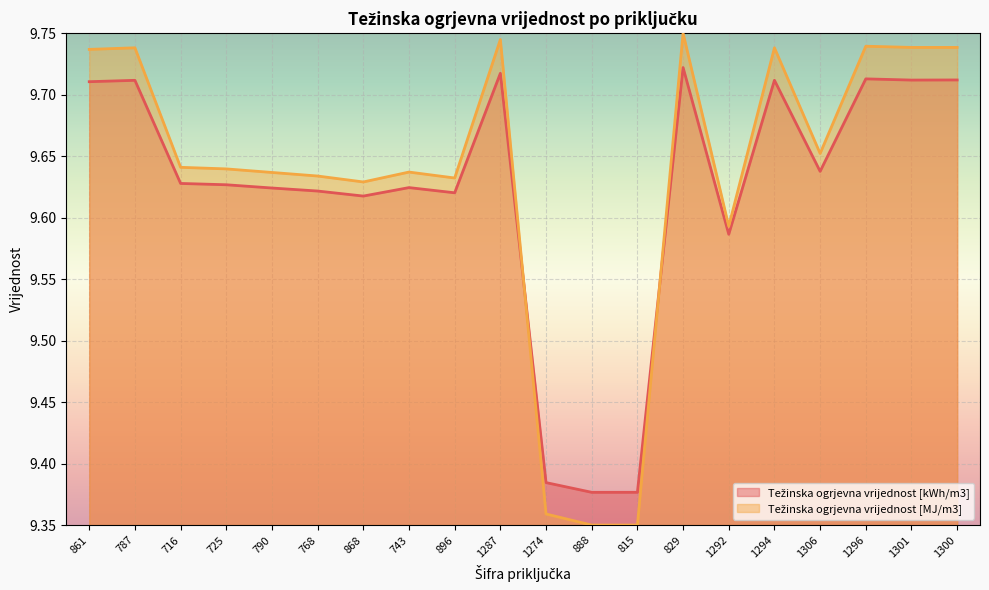

What is the approximate value of Težinska ogrjevna vrijednost [kWh/m3] at 743?

9.6